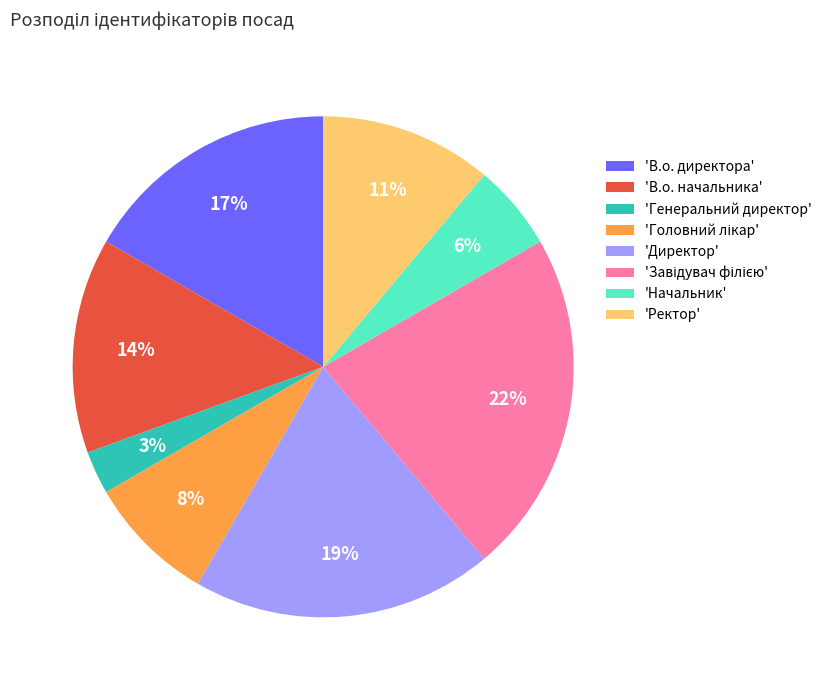

Is the sum of 'Начальник' and 'Директор' greater than half?

No